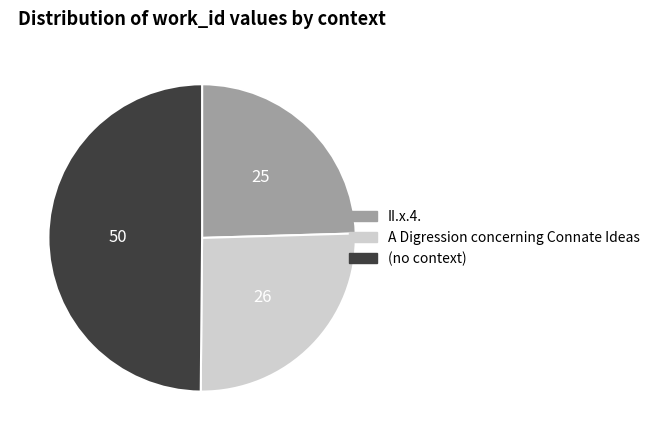

How many segments does this pie chart have?

3